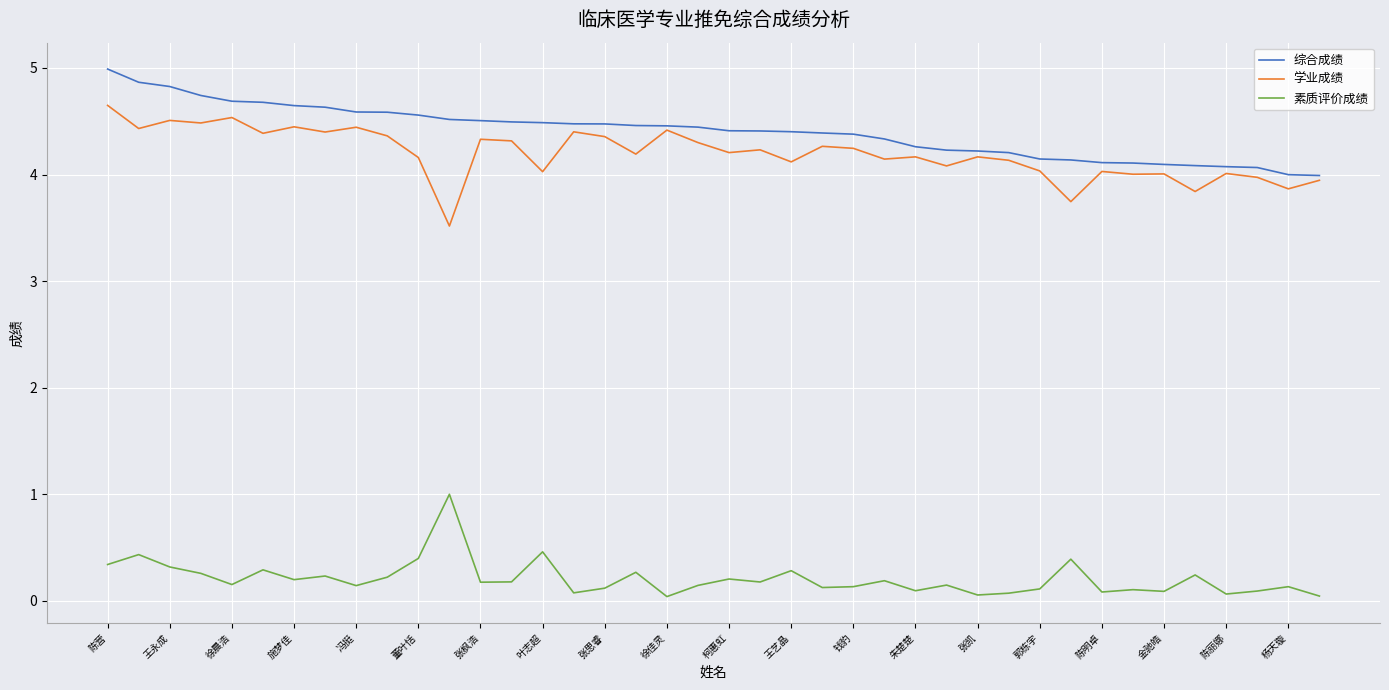

True or false: 综合成绩 and 素质评价成绩 cross at least once.

False